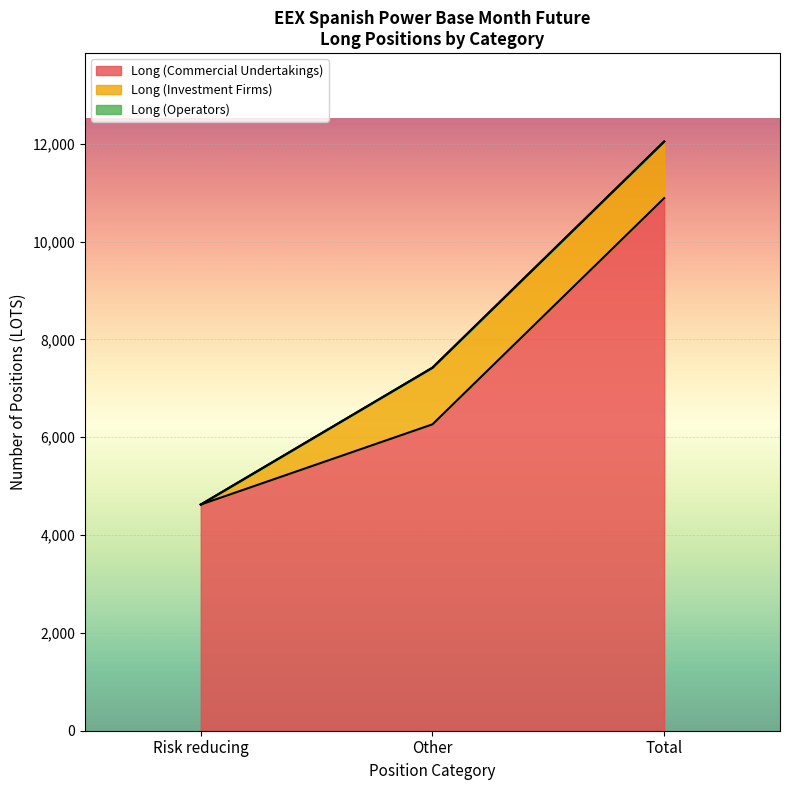

At how many categories does at least one series exceed 1164?

3